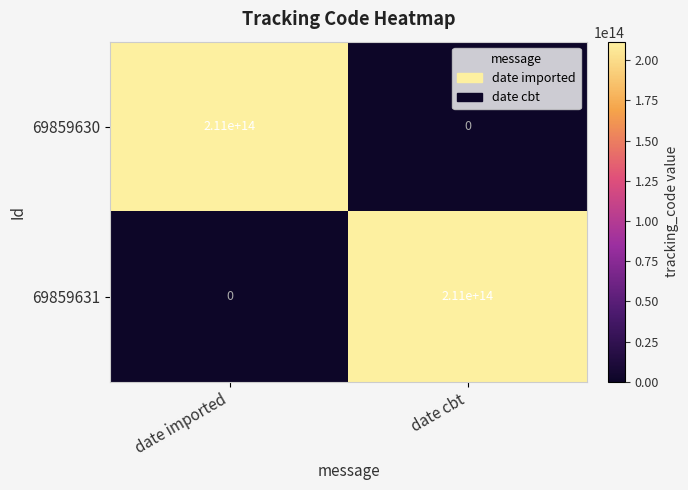

The value of 69859630 at date imported is 211000000000000. True or false?

True